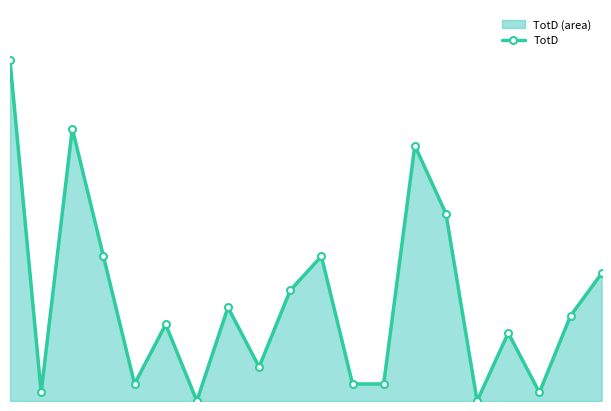

Where is the data nearest to the value 20?

14